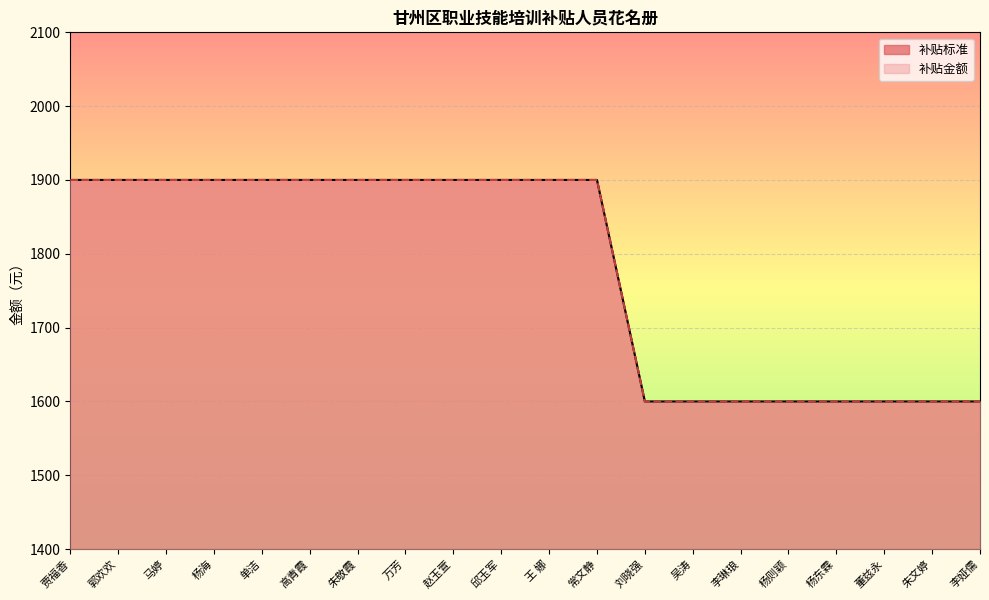

True or false: 补贴金额 has more than 0 interior local peaks.

False